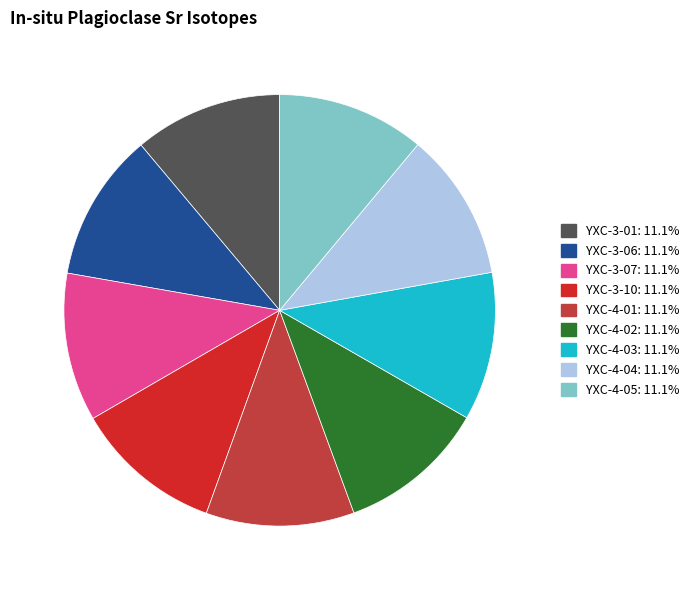

Is the sum of YXC-4-04 and YXC-3-10 greater than half?

No